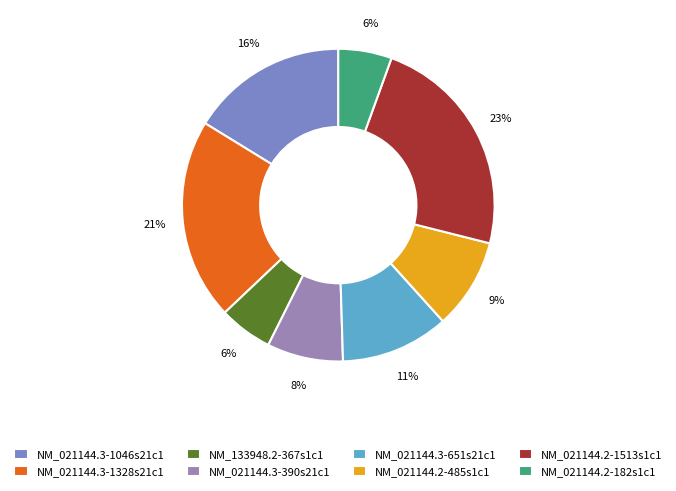

To the nearest percent, what percentage of the pie is NM_021144.2-1513s1c1?

23%